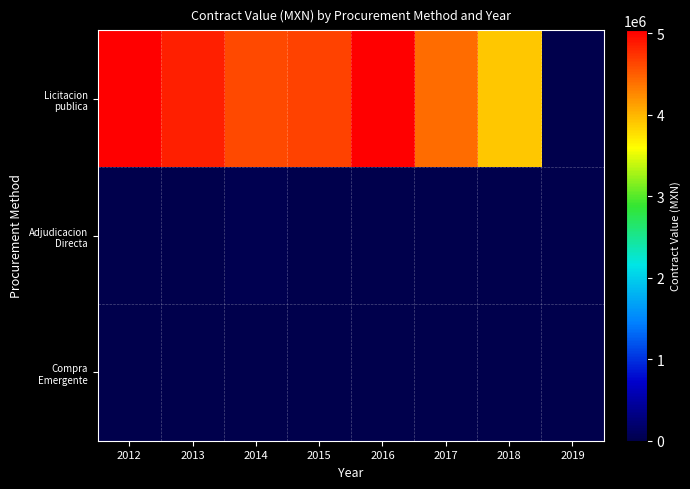

What is the total value across all series at 2012?

5024546.2